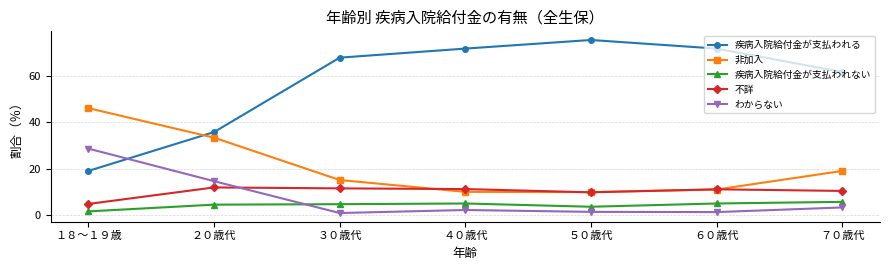

How many values in the わからない series exceed 2?

4